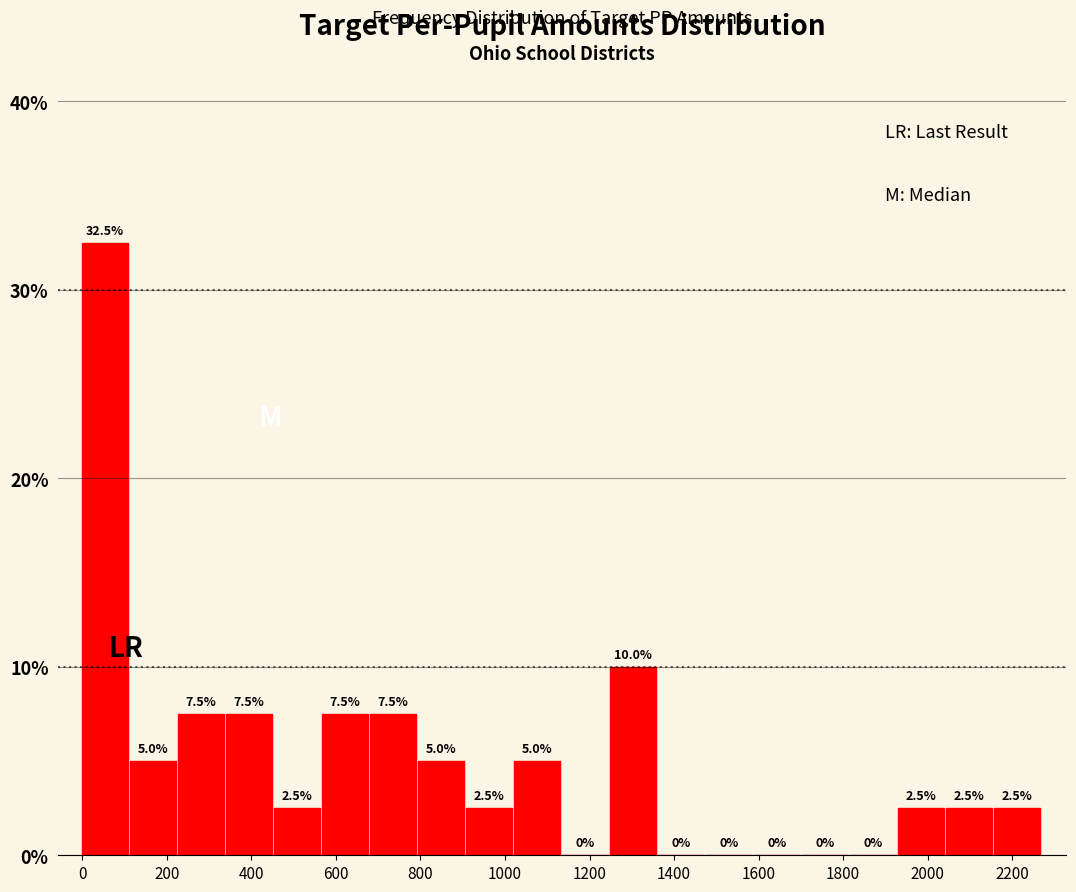

Reading left to right, transcribe this chart: for each bar, give the range it covers on the x-axis and its height. The bar edges are not printed on the chart, so give them approximately, as read against the axis.

0 to 120: 32.5
120 to 220: 5.0
220 to 340: 7.5
340 to 460: 7.5
460 to 560: 2.5
560 to 680: 7.5
680 to 800: 7.5
800 to 900: 5.0
900 to 1020: 2.5
1020 to 1140: 5.0
1140 to 1240: 0.0
1240 to 1360: 10.0
1360 to 1480: 0.0
1480 to 1580: 0.0
1580 to 1700: 0.0
1700 to 1820: 0.0
1820 to 1940: 0.0
1940 to 2040: 2.5
2040 to 2160: 2.5
2160 to 2280: 2.5